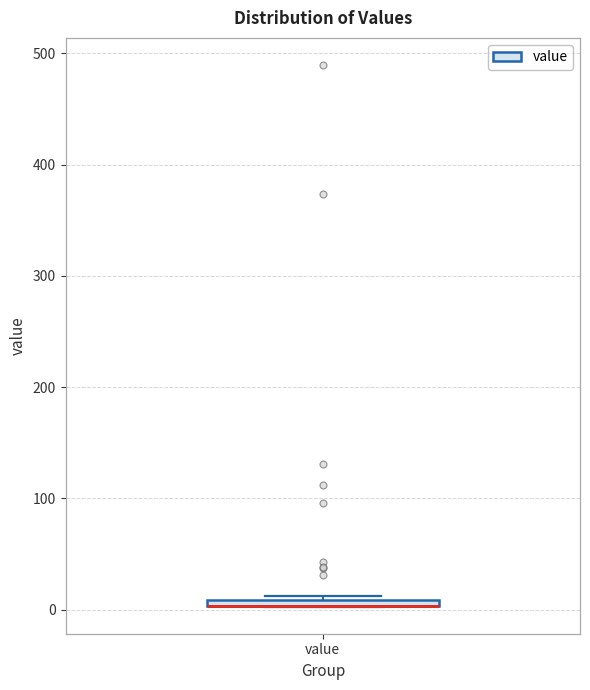

Where is the upper edge of the box for value on the y-axis? The values are not printed on the chart, so give them approximately, as read against the axis.

10